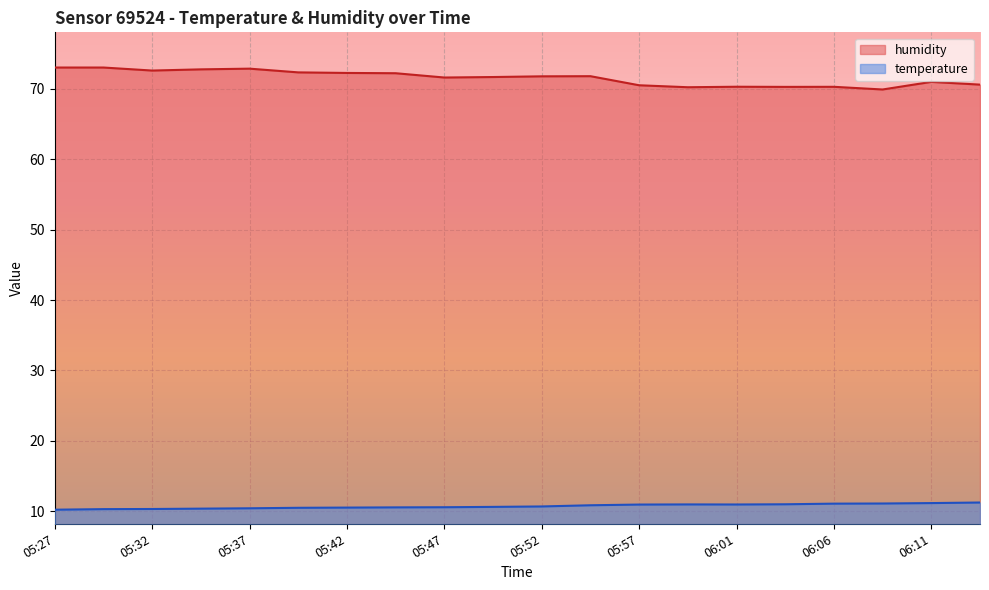

What is the maximum value shown in the chart?

73.0